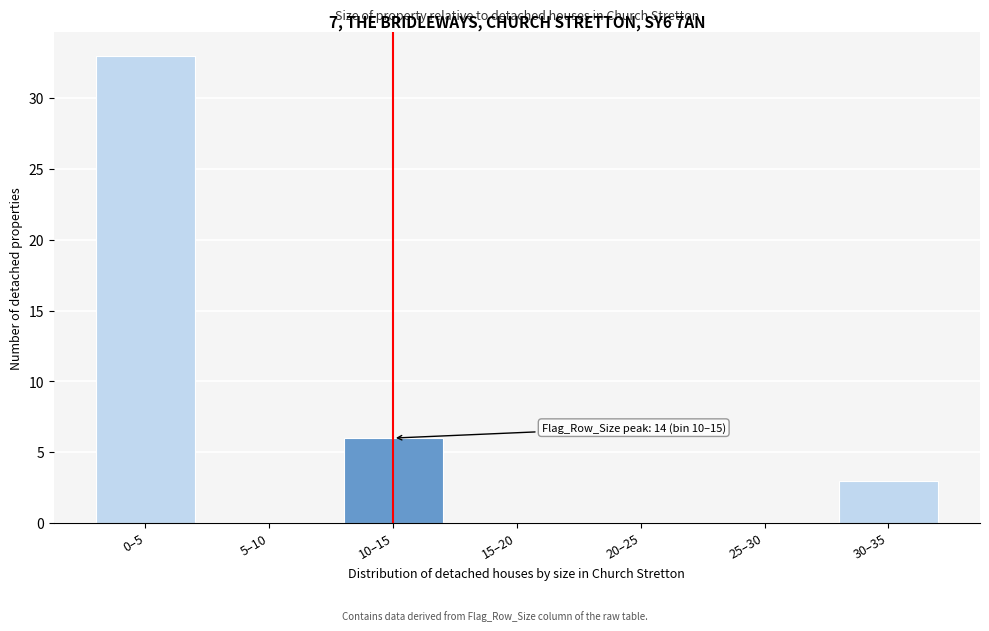

Reading right to left, what are all the values shown in this chart?

30–35=3	25–30=0	20–25=0	15–20=0	10–15=6	5–10=0	0–5=33